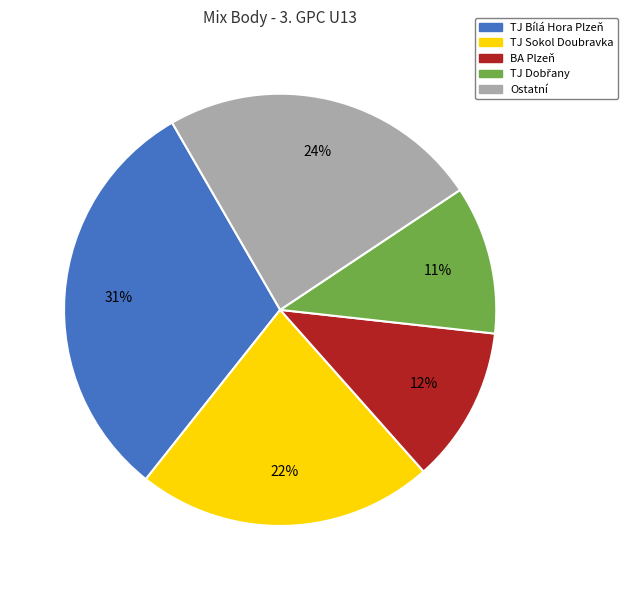

Does any single category account for the majority?

No